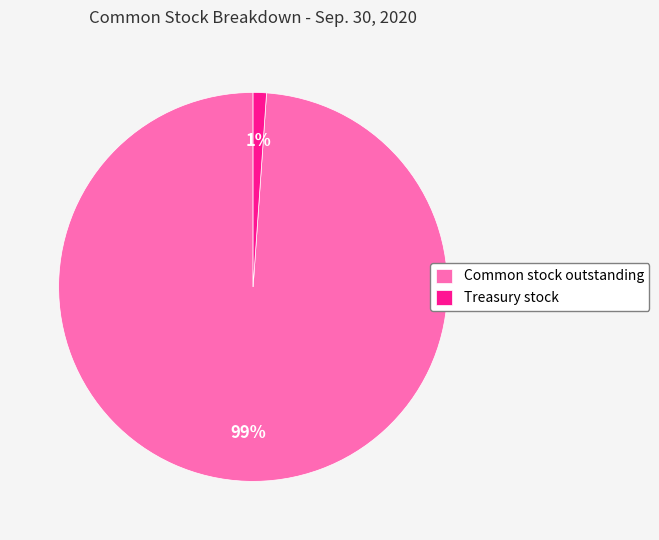

Is Treasury stock the majority of the pie?

No